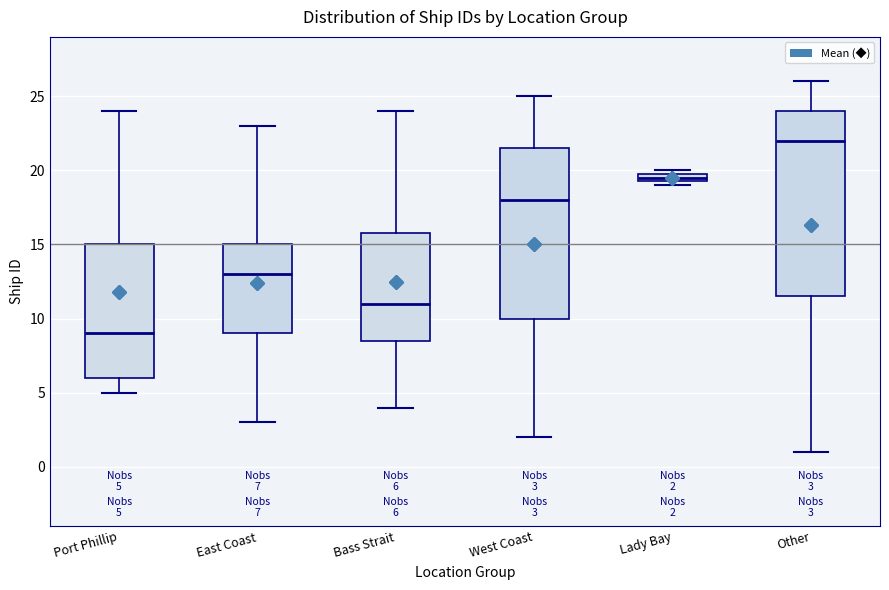

Which box's median line is the highest?

Other